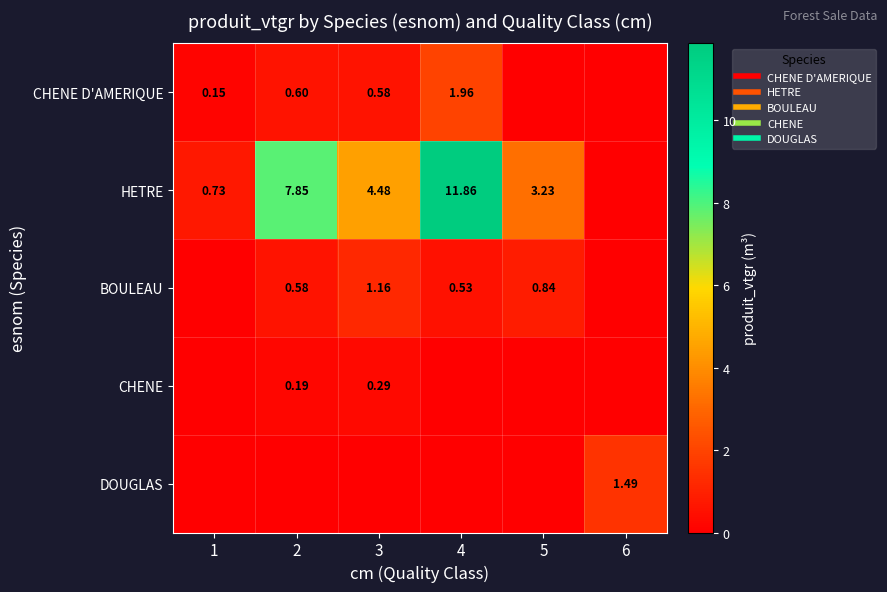

Rank the series at 3 from highest to lowest value.

HETRE, BOULEAU, CHENE D'AMERIQUE, CHENE, DOUGLAS